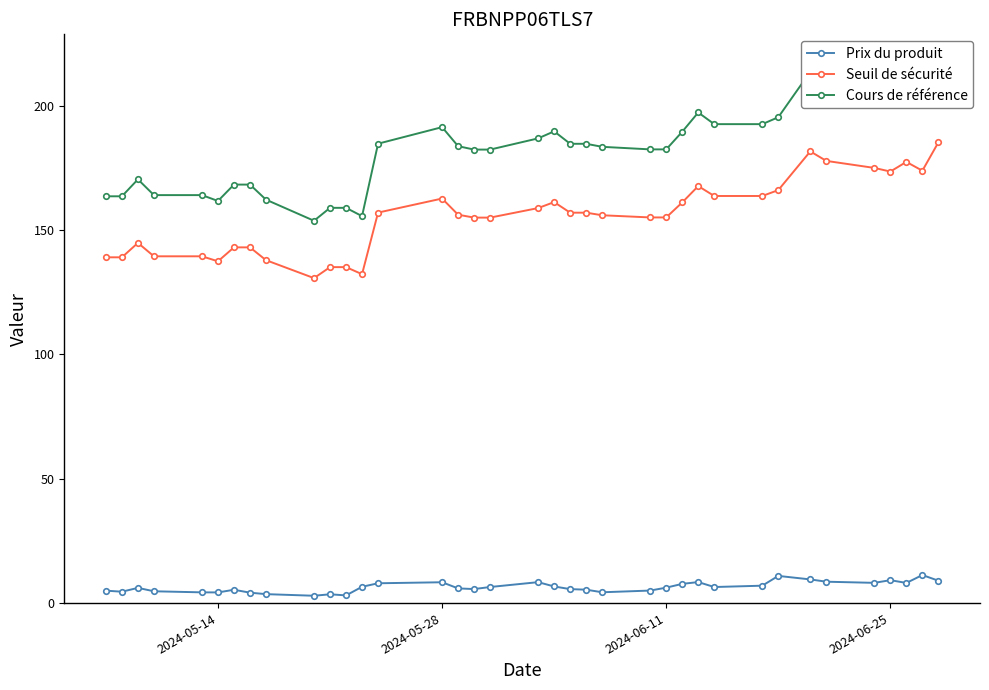

Reading left to right, what are all the values shown in this chart?

Prix du produit: 5.0	4.6	6.1	4.8	4.3	4.3	5.4	4.2	3.6	3.0	3.5	3.1	6.6	8.0	8.4	5.9	5.6	6.5	8.4	6.7	5.6	5.4	4.3	5.0	6.2	7.7	8.4	6.5	7.0	10.9	9.5	8.6	8.1	9.2	8.1	11.3	9.0
Seuil de sécurité: 139.1	139.1	144.9	139.5	139.5	137.5	143.1	143.1	137.9	130.7	135.1	135.1	132.3	157.1	162.7	156.2	155.0	155.0	158.9	161.3	157.0	157.0	156.0	155.1	155.1	161.1	167.7	163.7	163.7	166.1	181.7	177.8	175.0	173.6	177.4	173.9	185.3
Cours de référence: 163.6	163.6	170.4	164.1	164.1	161.7	168.3	168.3	162.3	153.8	159.0	159.0	155.6	184.8	191.4	183.8	182.4	182.4	186.9	189.7	184.7	184.7	183.5	182.5	182.5	189.6	197.3	192.6	192.6	195.4	213.7	209.2	205.9	204.2	208.8	204.6	218.0